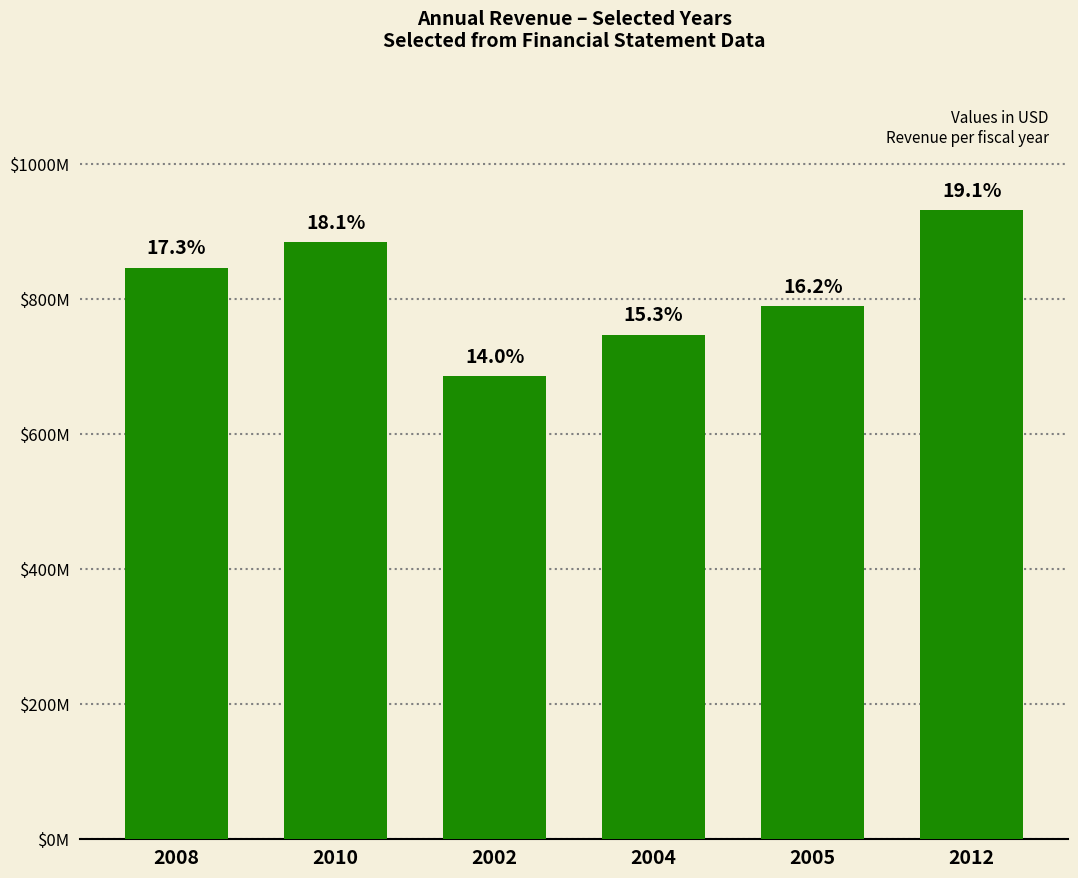

Reading left to right, list all the values displayed in this chart.

846437000	883995000	685653000	747267000	789604000	931458000